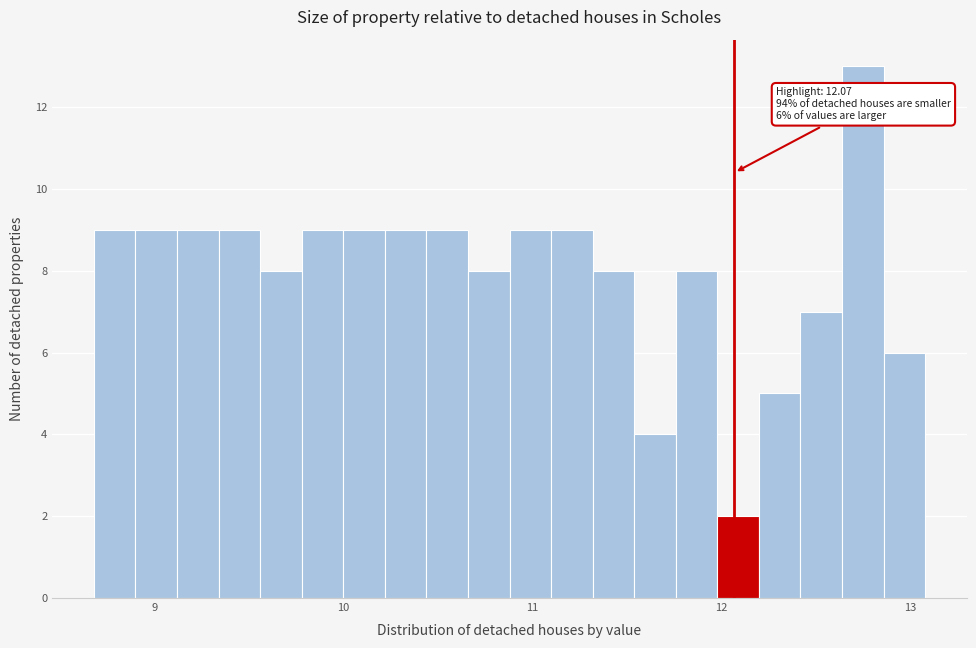

Read against the x-axis, roughly where is the centre of the tallest bar?

12.8